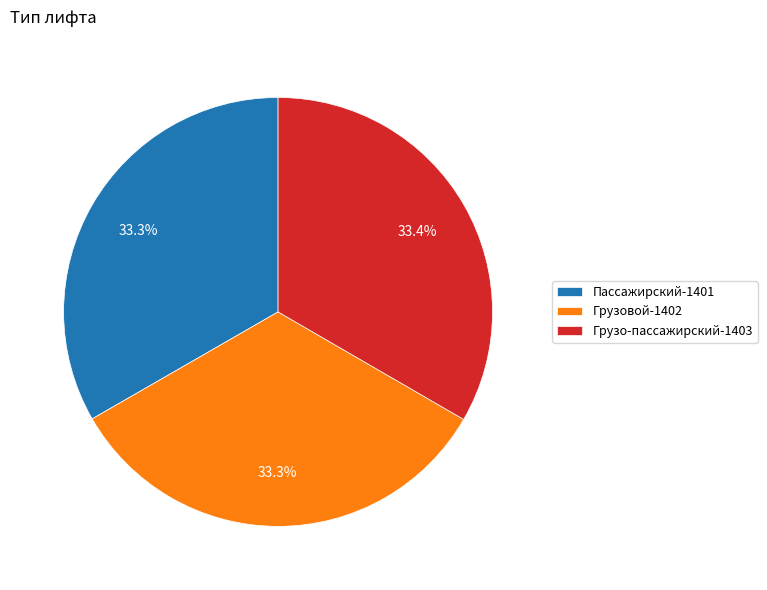

To the nearest percent, what percentage of the pie is Пассажирский?

33%